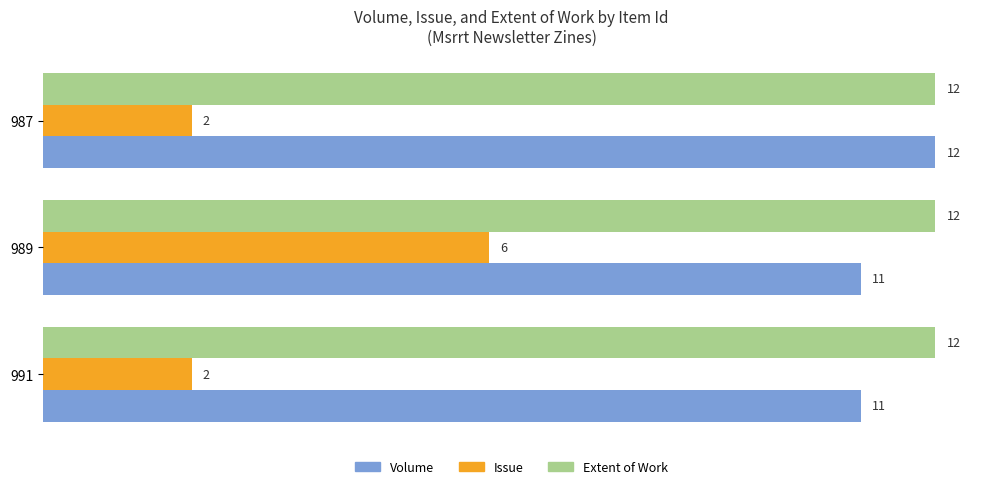

Which series has the largest total across all categories?

Extent of Work